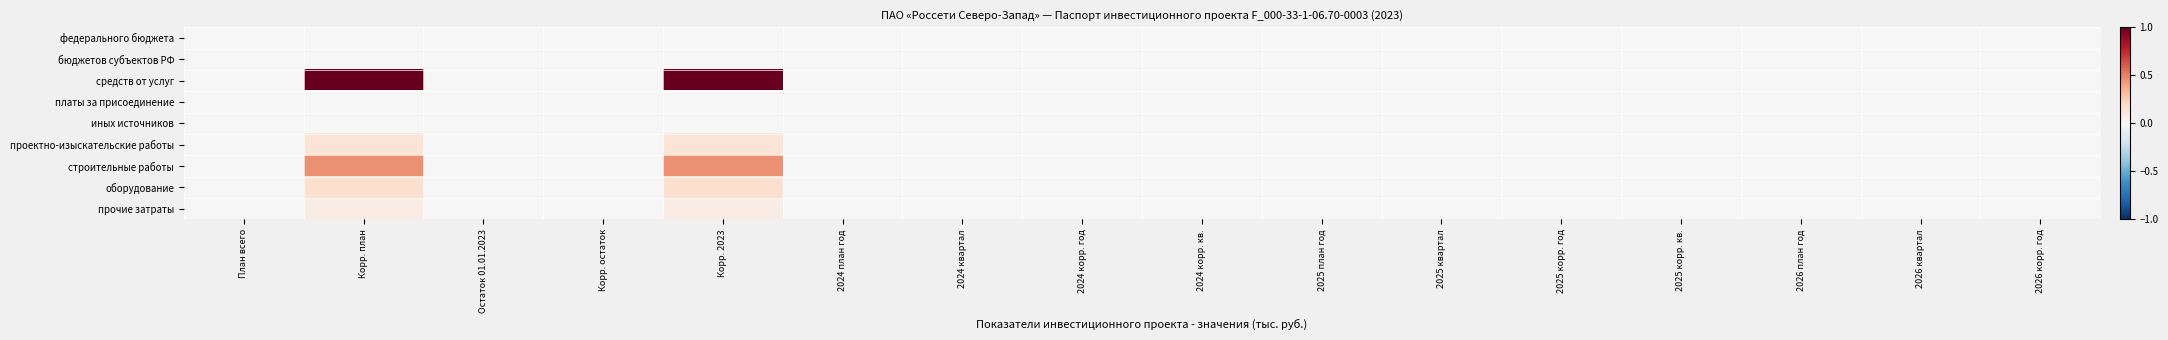

Reading left to right, extract all data points from this chart.

федерального бюджета: План всего=0.0	Корр. план=0.0	Остаток 01.01.2023=0.0	Корр. остаток=0.0	Корр. 2023=0.0	2024 план год=0.0	2024 квартал=0.0	2024 корр. год=0.0	2024 корр. кв.=0.0	2025 план год=0.0	2025 квартал=0.0	2025 корр. год=0.0	2025 корр. кв.=0.0	2026 план год=0.0	2026 квартал=0.0	2026 корр. год=0.0
бюджетов субъектов РФ: План всего=0.0	Корр. план=0.0	Остаток 01.01.2023=0.0	Корр. остаток=0.0	Корр. 2023=0.0	2024 план год=0.0	2024 квартал=0.0	2024 корр. год=0.0	2024 корр. кв.=0.0	2025 план год=0.0	2025 квартал=0.0	2025 корр. год=0.0	2025 корр. кв.=0.0	2026 план год=0.0	2026 квартал=0.0	2026 корр. год=0.0
средств от услуг: План всего=0.0	Корр. план=1.0	Остаток 01.01.2023=0.0	Корр. остаток=0.0	Корр. 2023=1.0	2024 план год=0.0	2024 квартал=0.0	2024 корр. год=0.0	2024 корр. кв.=0.0	2025 план год=0.0	2025 квартал=0.0	2025 корр. год=0.0	2025 корр. кв.=0.0	2026 план год=0.0	2026 квартал=0.0	2026 корр. год=0.0
платы за присоединение: План всего=0.0	Корр. план=0.0	Остаток 01.01.2023=0.0	Корр. остаток=0.0	Корр. 2023=0.0	2024 план год=0.0	2024 квартал=0.0	2024 корр. год=0.0	2024 корр. кв.=0.0	2025 план год=0.0	2025 квартал=0.0	2025 корр. год=0.0	2025 корр. кв.=0.0	2026 план год=0.0	2026 квартал=0.0	2026 корр. год=0.0
иных источников: План всего=0.0	Корр. план=0.0	Остаток 01.01.2023=0.0	Корр. остаток=0.0	Корр. 2023=0.0	2024 план год=0.0	2024 квартал=0.0	2024 корр. год=0.0	2024 корр. кв.=0.0	2025 план год=0.0	2025 квартал=0.0	2025 корр. год=0.0	2025 корр. кв.=0.0	2026 план год=0.0	2026 квартал=0.0	2026 корр. год=0.0
проектно-изыскательские работы: План всего=0.0	Корр. план=0.1	Остаток 01.01.2023=0.0	Корр. остаток=0.0	Корр. 2023=0.1	2024 план год=0.0	2024 квартал=0.0	2024 корр. год=0.0	2024 корр. кв.=0.0	2025 план год=0.0	2025 квартал=0.0	2025 корр. год=0.0	2025 корр. кв.=0.0	2026 план год=0.0	2026 квартал=0.0	2026 корр. год=0.0
строительные работы: План всего=0.0	Корр. план=0.5	Остаток 01.01.2023=0.0	Корр. остаток=0.0	Корр. 2023=0.5	2024 план год=0.0	2024 квартал=0.0	2024 корр. год=0.0	2024 корр. кв.=0.0	2025 план год=0.0	2025 квартал=0.0	2025 корр. год=0.0	2025 корр. кв.=0.0	2026 план год=0.0	2026 квартал=0.0	2026 корр. год=0.0
оборудование: План всего=0.0	Корр. план=0.2	Остаток 01.01.2023=0.0	Корр. остаток=0.0	Корр. 2023=0.2	2024 план год=0.0	2024 квартал=0.0	2024 корр. год=0.0	2024 корр. кв.=0.0	2025 план год=0.0	2025 квартал=0.0	2025 корр. год=0.0	2025 корр. кв.=0.0	2026 план год=0.0	2026 квартал=0.0	2026 корр. год=0.0
прочие затраты: План всего=0.0	Корр. план=0.1	Остаток 01.01.2023=0.0	Корр. остаток=0.0	Корр. 2023=0.1	2024 план год=0.0	2024 квартал=0.0	2024 корр. год=0.0	2024 корр. кв.=0.0	2025 план год=0.0	2025 квартал=0.0	2025 корр. год=0.0	2025 корр. кв.=0.0	2026 план год=0.0	2026 квартал=0.0	2026 корр. год=0.0